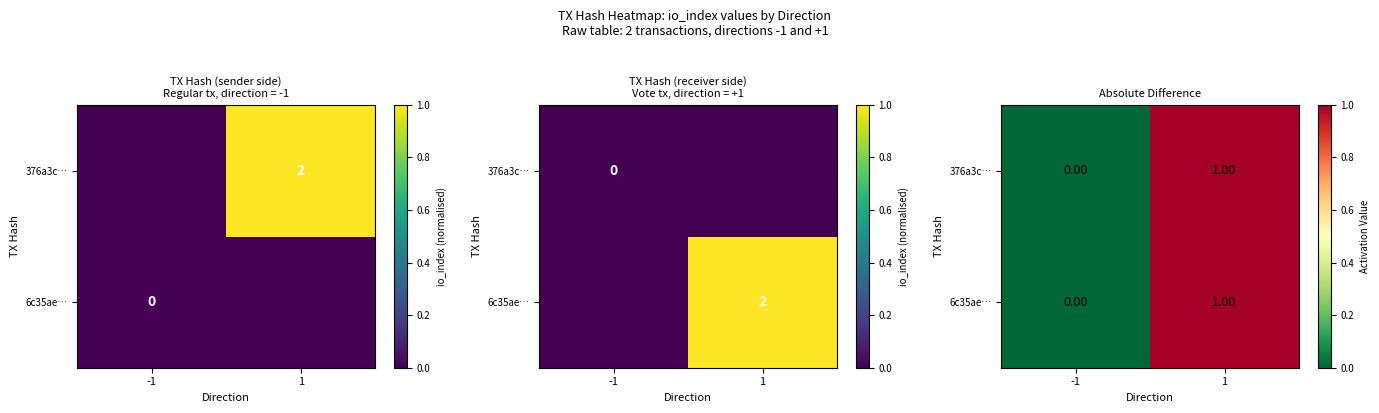

At which category is the sum across all series the highest?

1